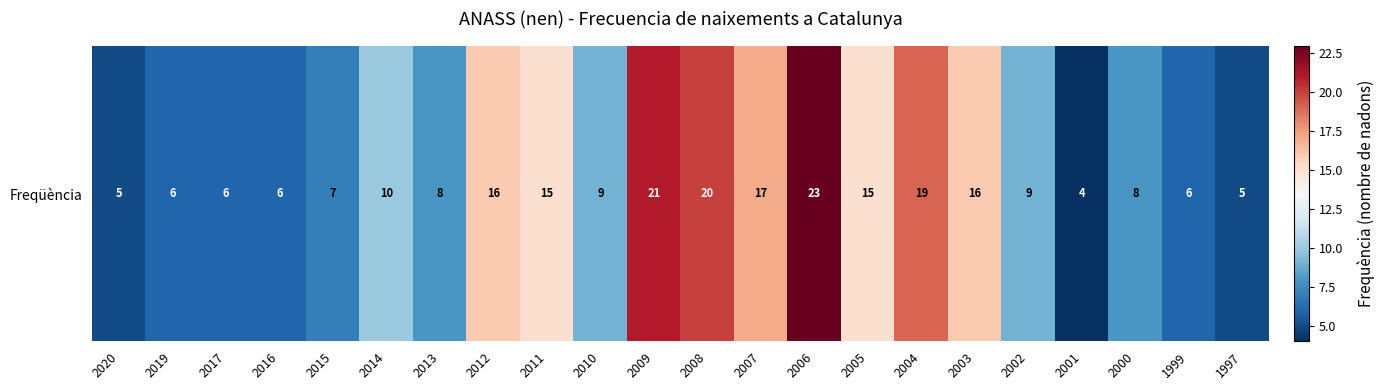

List the labels in order of value, largest first.

2006, 2009, 2008, 2004, 2007, 2012, 2003, 2011, 2005, 2014, 2010, 2002, 2013, 2000, 2015, 2019, 2017, 2016, 1999, 2020, 1997, 2001